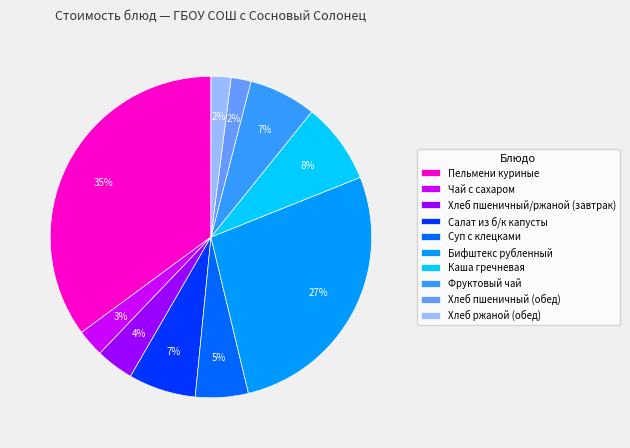

What is the largest slice in the pie chart?

Пельмени куриные